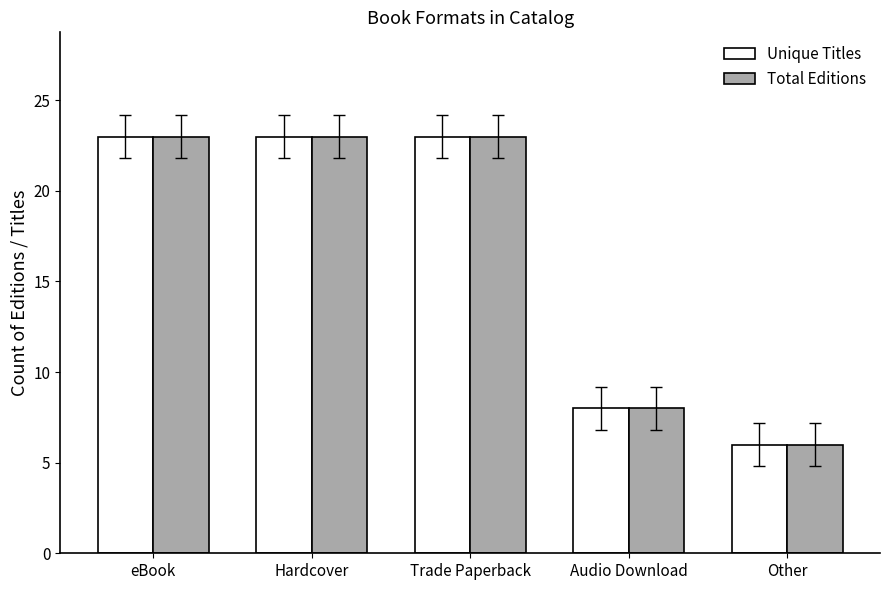

What is the label of the 1st bar from the right?

Other